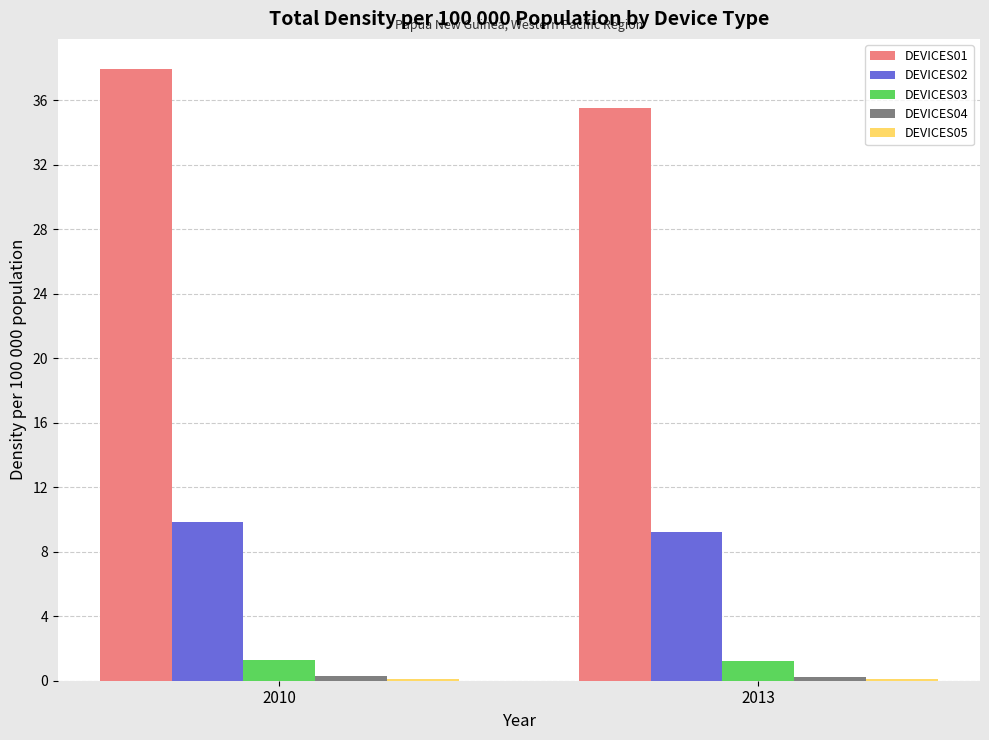

Which series has the largest total across all categories?

DEVICES01